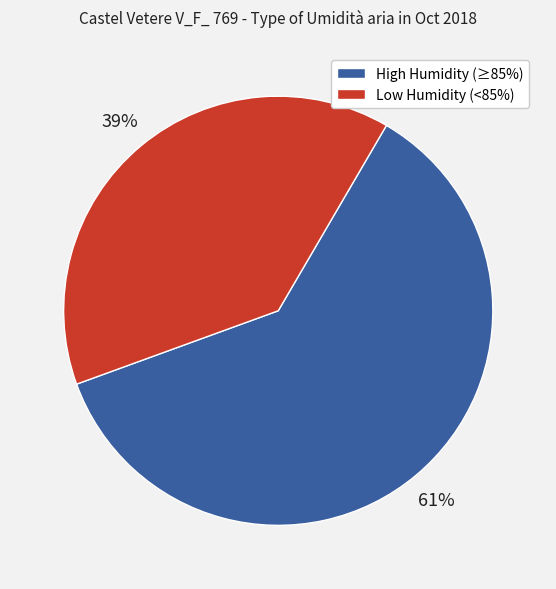

To the nearest percent, what is the average slice percentage?

50%